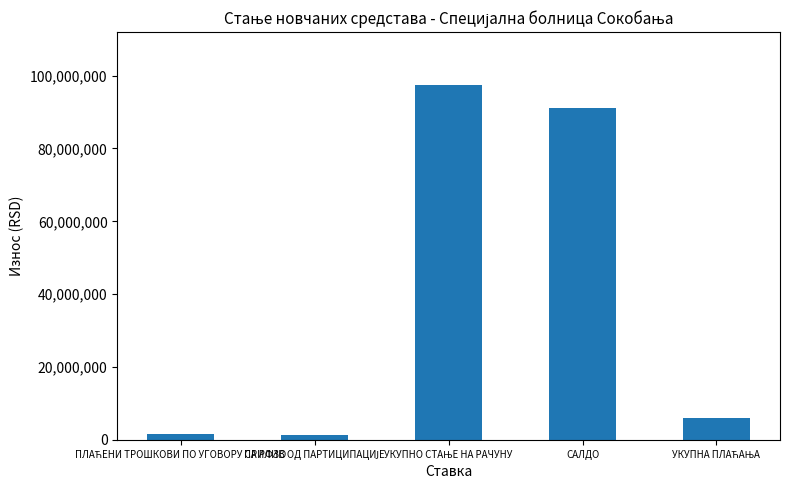

What is the greatest value displayed?

97315620.4